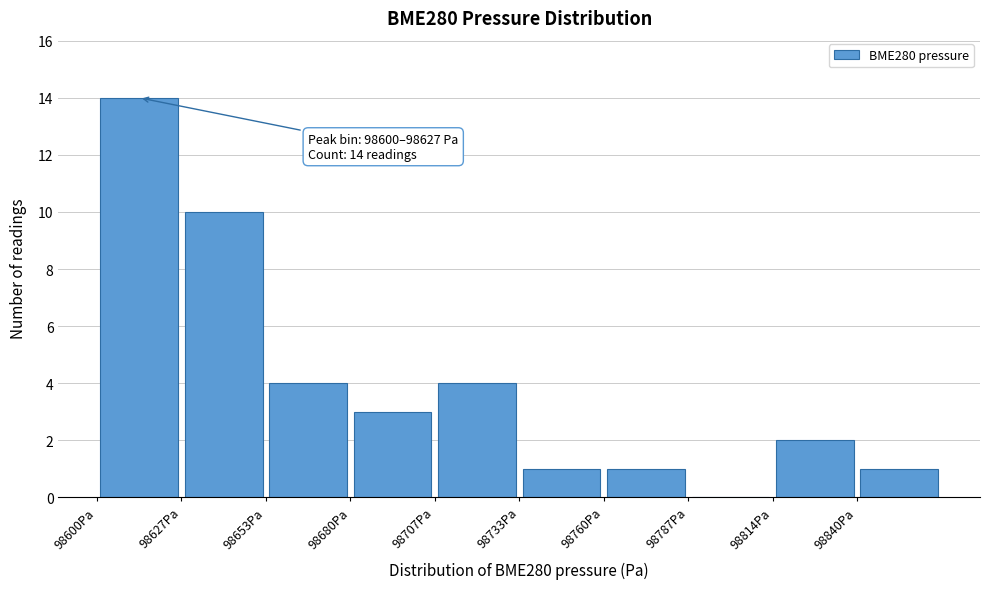

Over which range of the x-axis is the bar tallest?

98600 to 98625